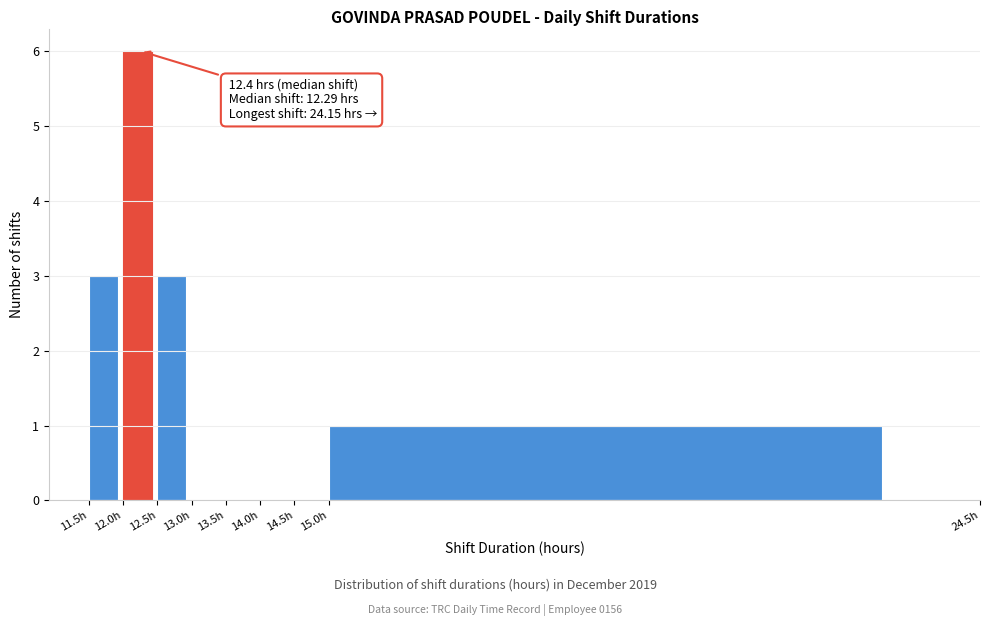

Which range on the x-axis has the tallest bar?

12.0 to 12.5